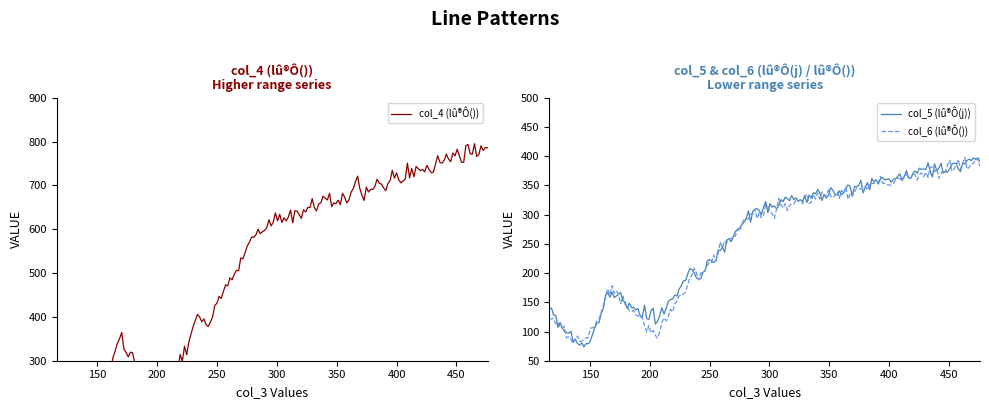

What is the smallest value displayed?

68